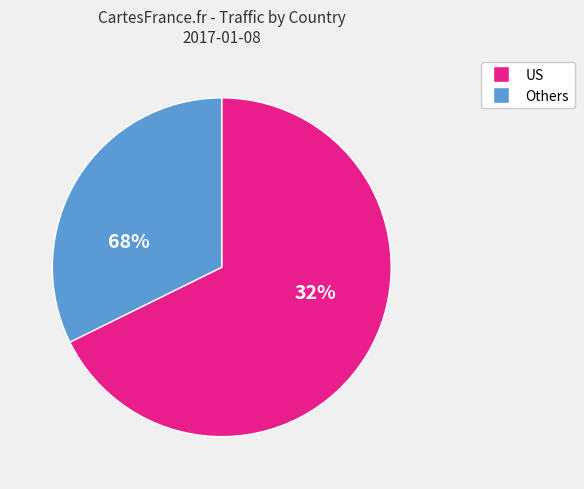

Is there any slice that represents more than half of the pie?

Yes